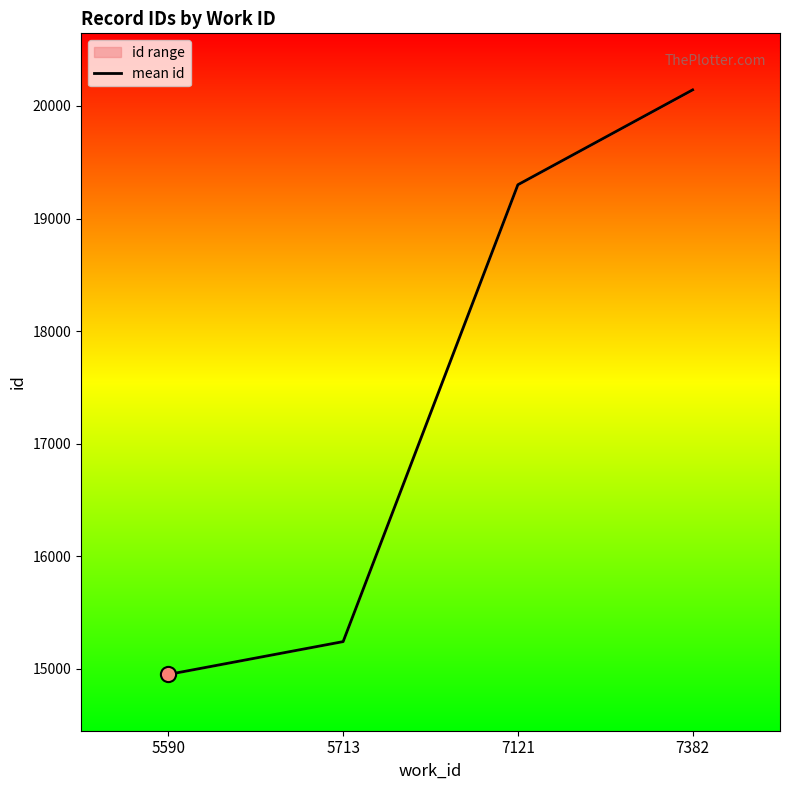

Between 5590 and 5713, which is larger?

5713